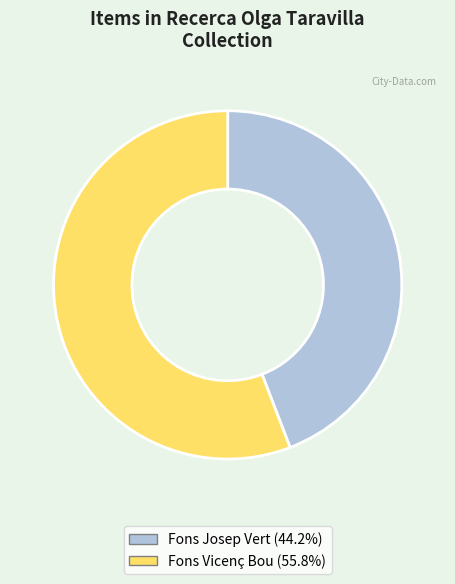

Is there any slice that represents more than half of the pie?

Yes